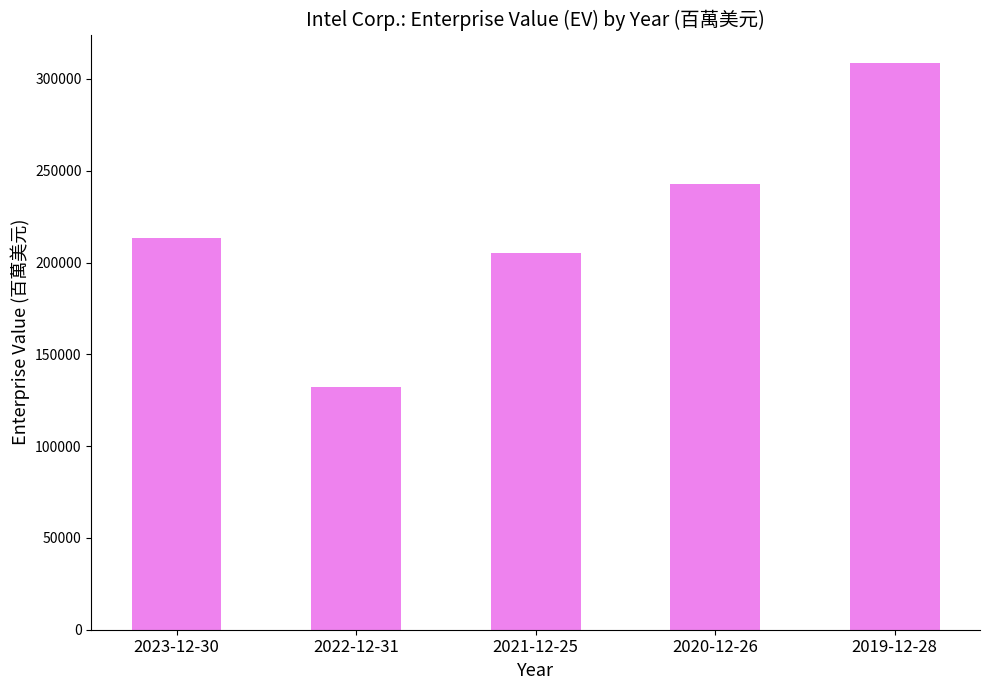

How many data points are less than 213159?

2